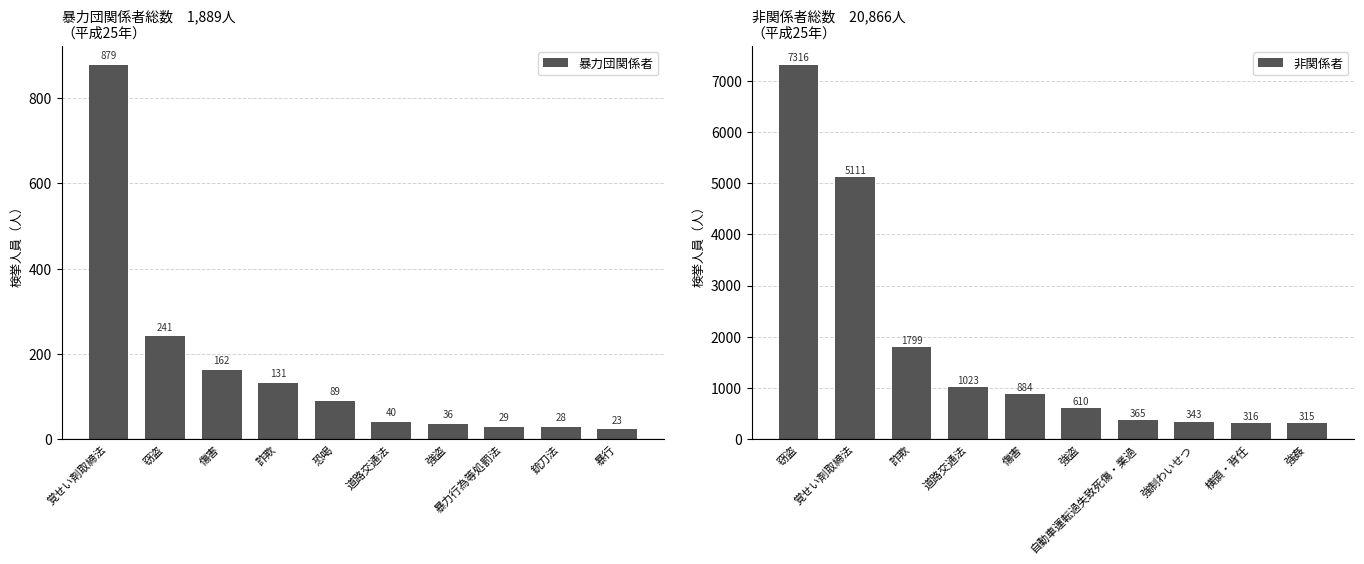

How many values in the 非関係者 series are below 884?

5